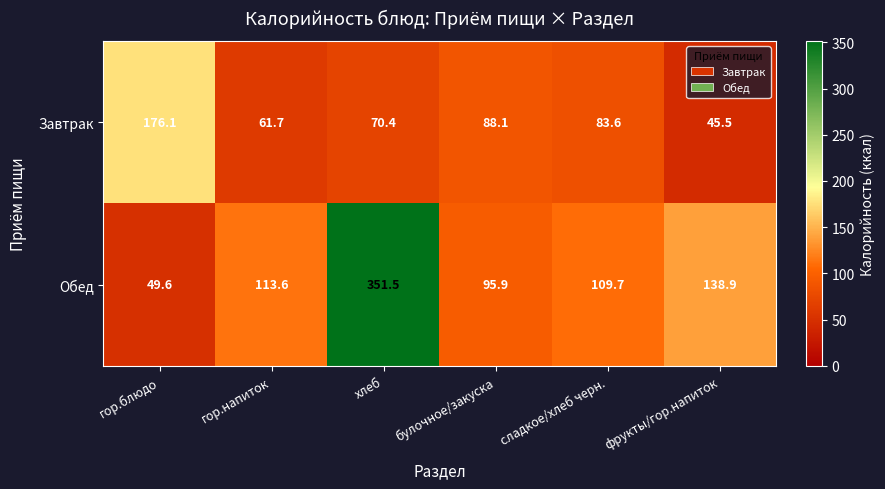

At which label does Обед first exceed 113?

гор.напиток